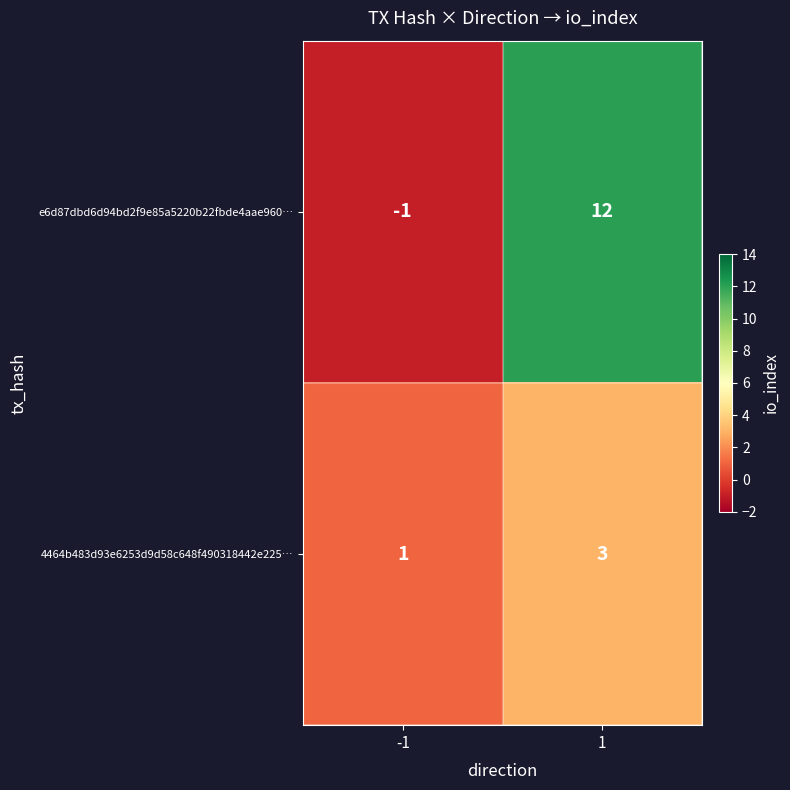

The e6d87dbd6d94bd2f9e85a5220b22fbde4aae960… series shows -1 at -1. True or false?

True